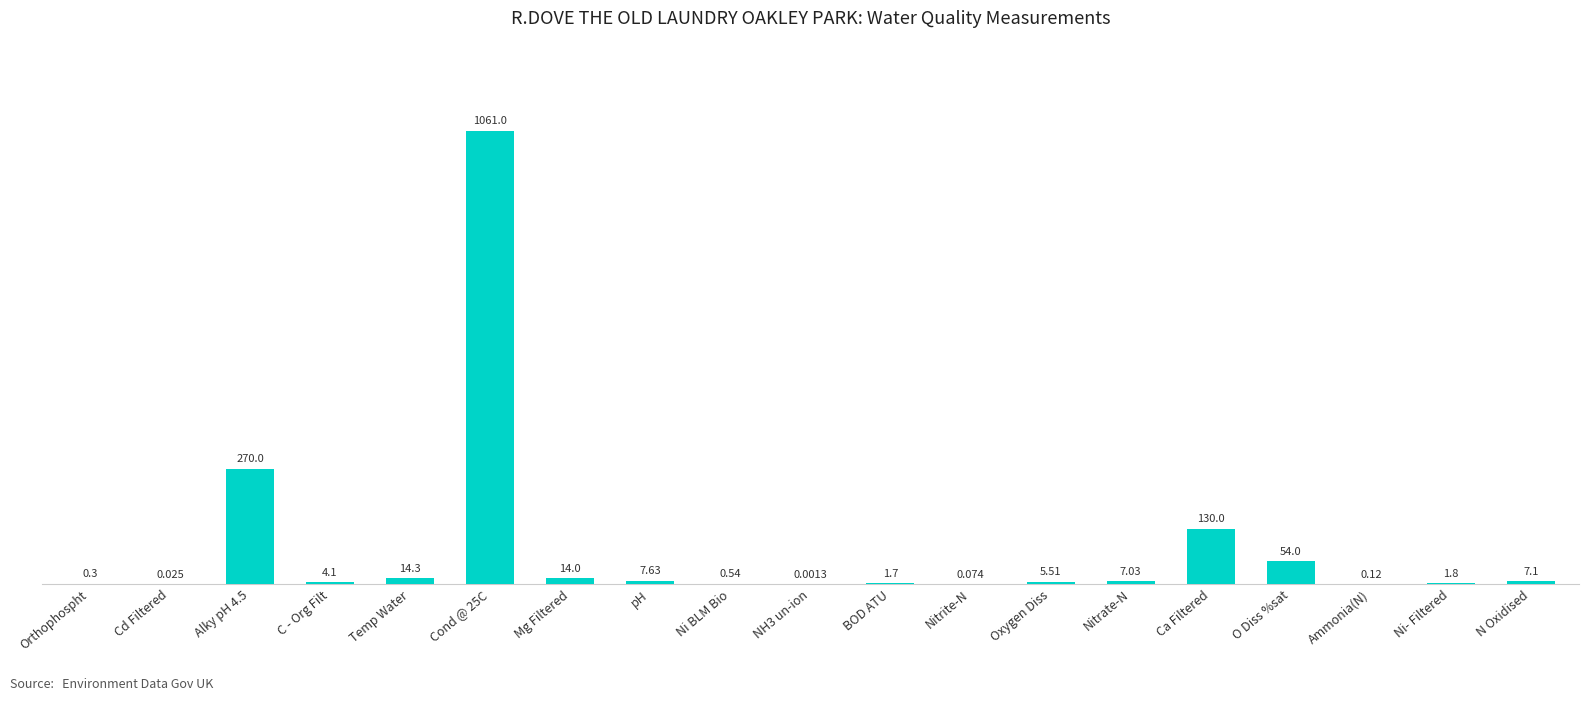

Between C - Org Filt and Nitrate-N, which is larger?

Nitrate-N